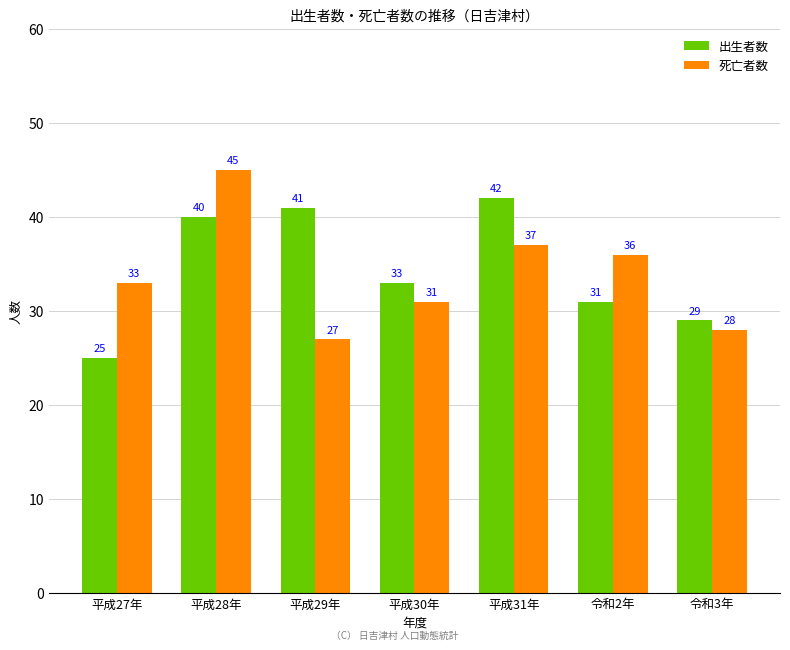

How many bars are there in each group?

2